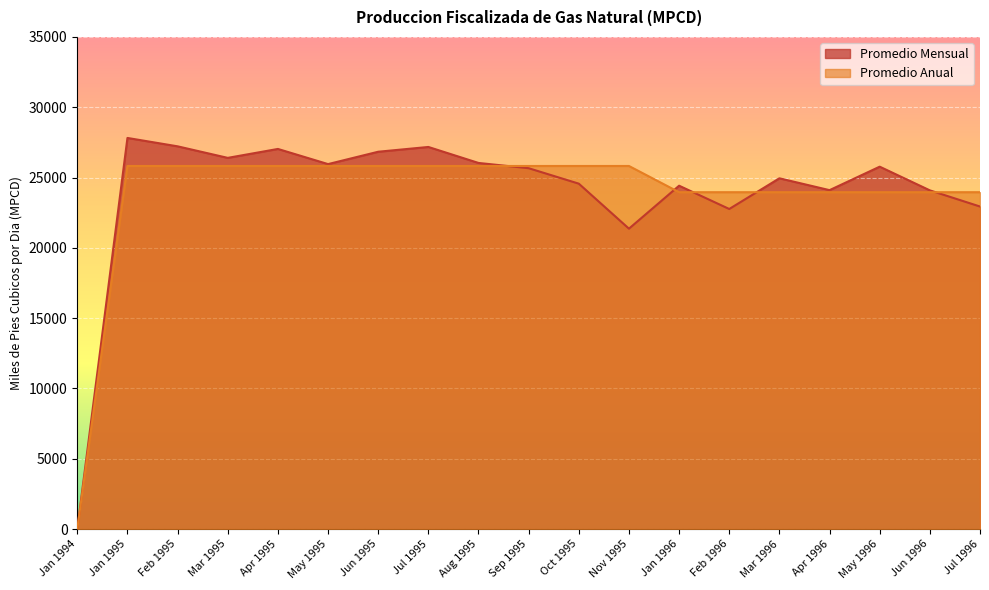

True or false: Promedio Mensual has more than 1 interior local peaks.

True